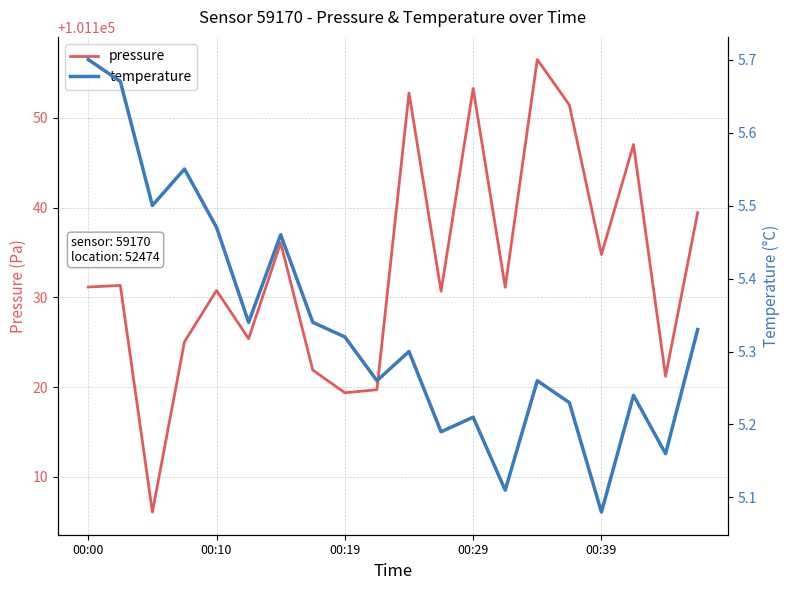

True or false: pressure has a value of 101131.2 at 00:00.

True